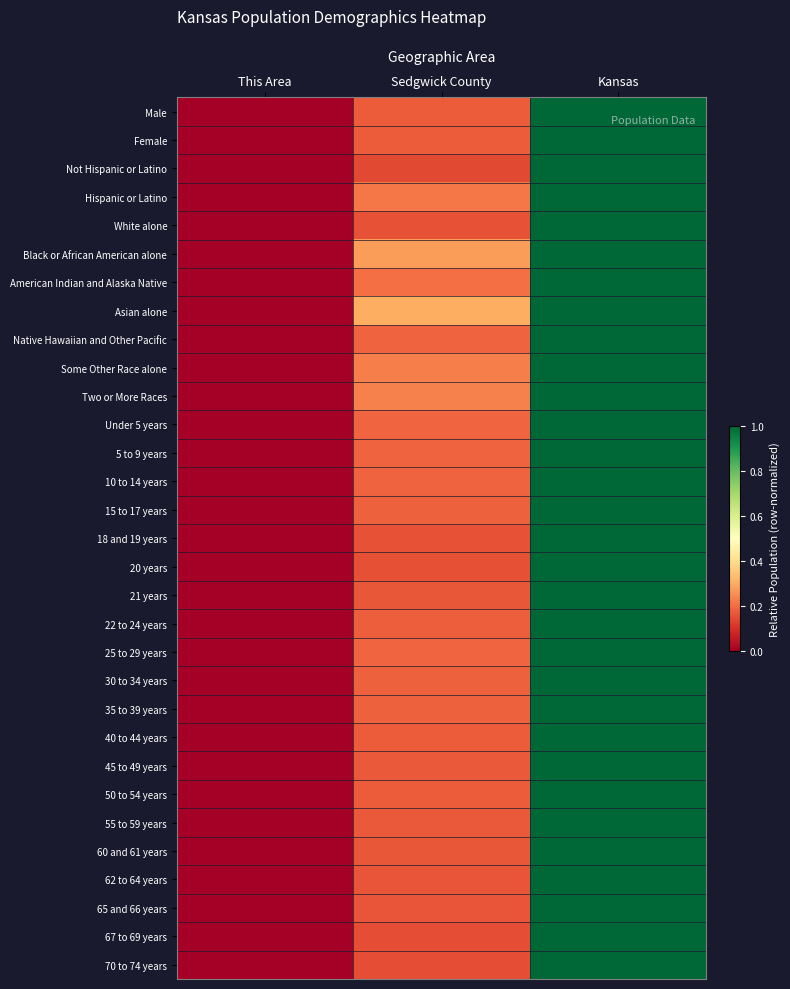

At which category is the sum across all series the highest?

Kansas